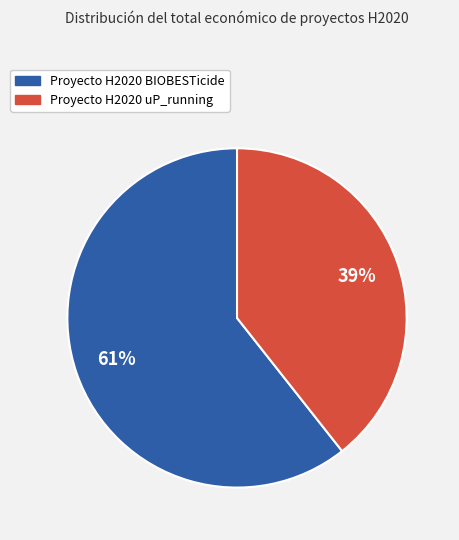

Count the number of slices in the pie.

2